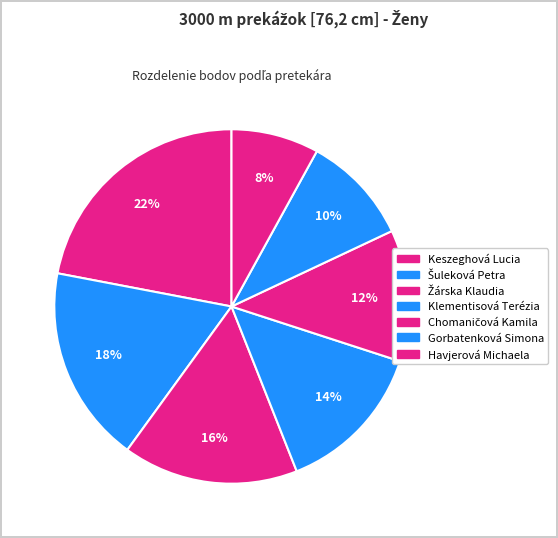

Between Šuleková Petra and Klementisová Terézia, which is larger?

Šuleková Petra